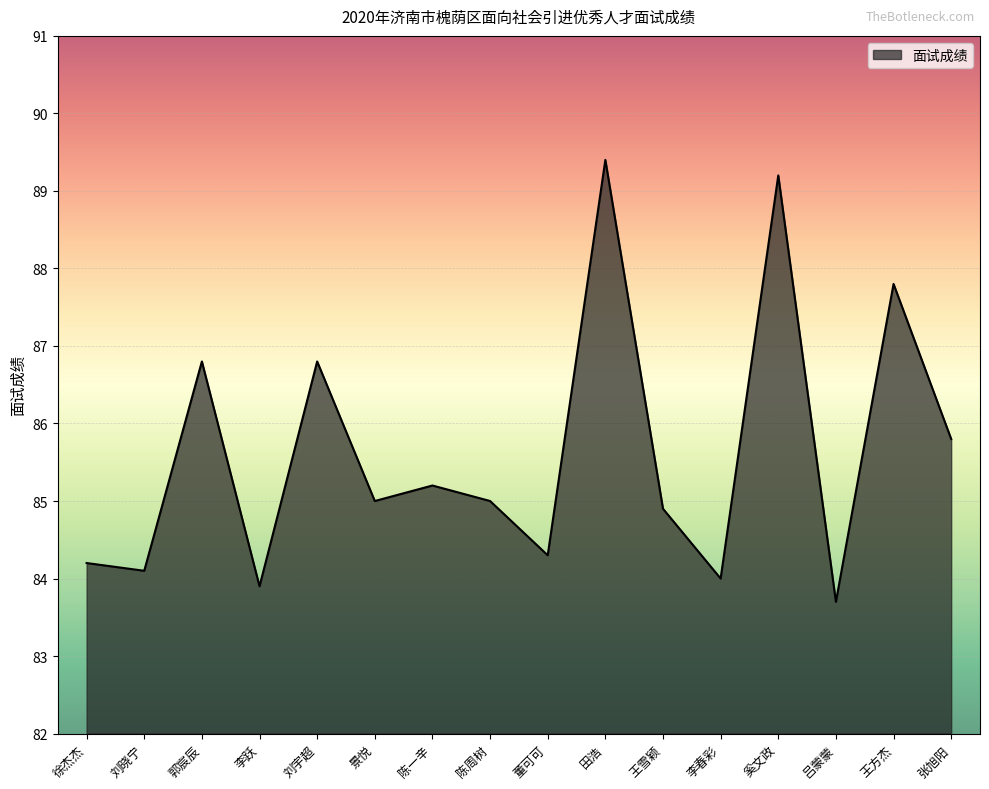

What value does the data have at 郭宸辰?

86.8